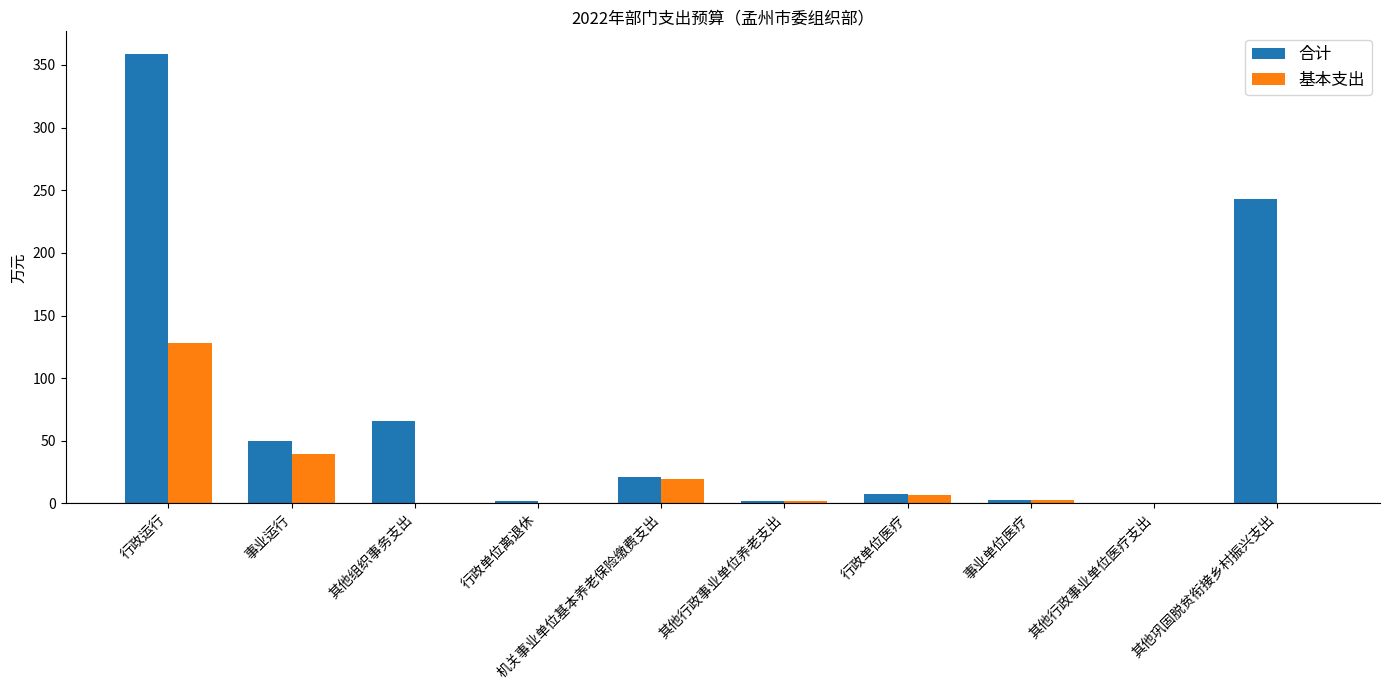

Is the value of 合计 at 其他行政事业单位医疗支出 greater than the value of 基本支出 at 行政运行?

No